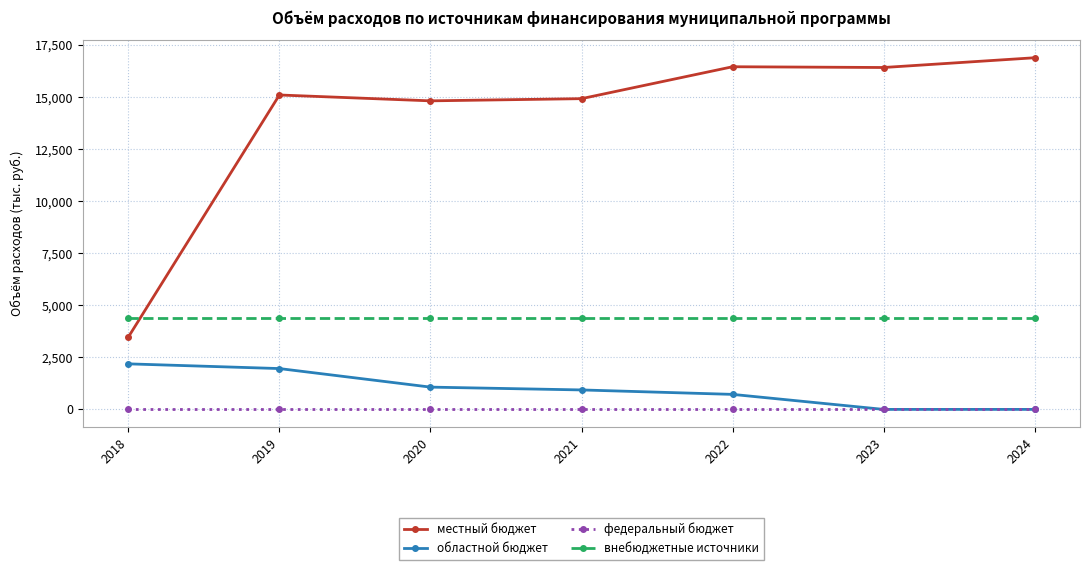

Which series has the widest spread of values?

местный бюджет